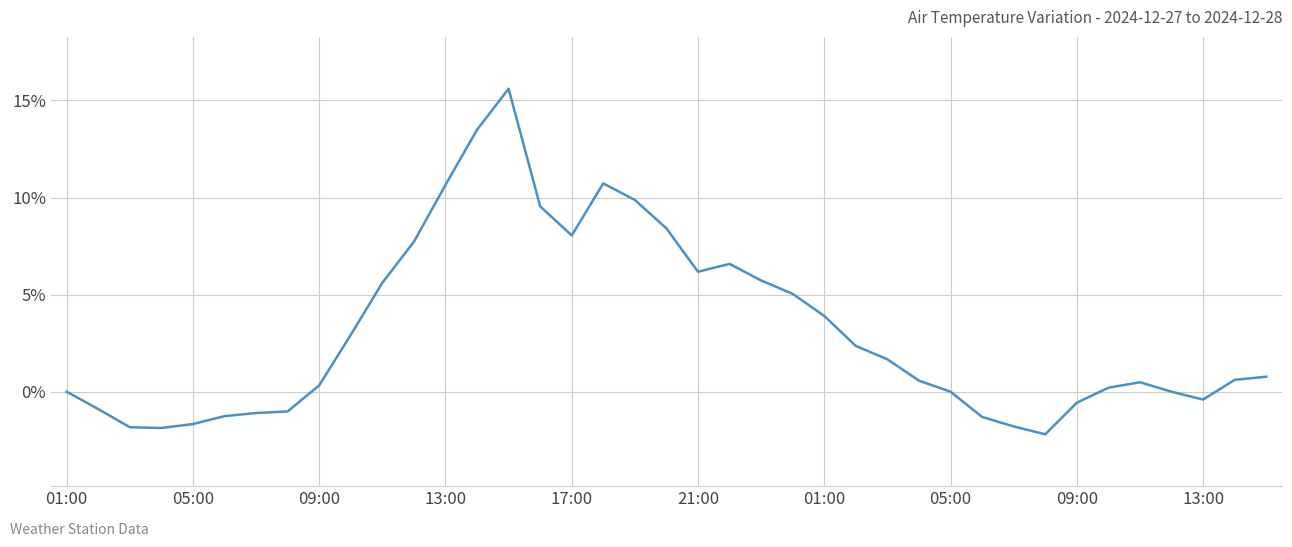

What is the maximum value shown in the chart?

15.6